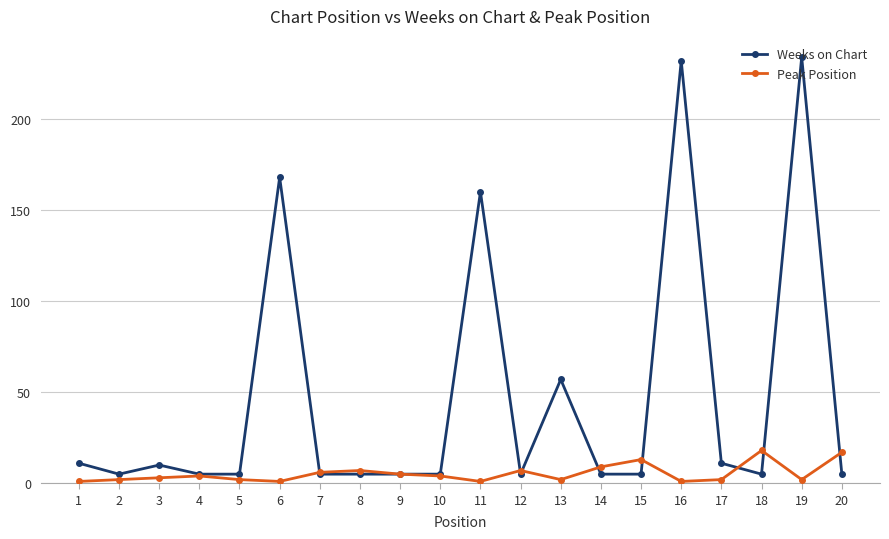

At how many categories does at least one series exceed 84?

4